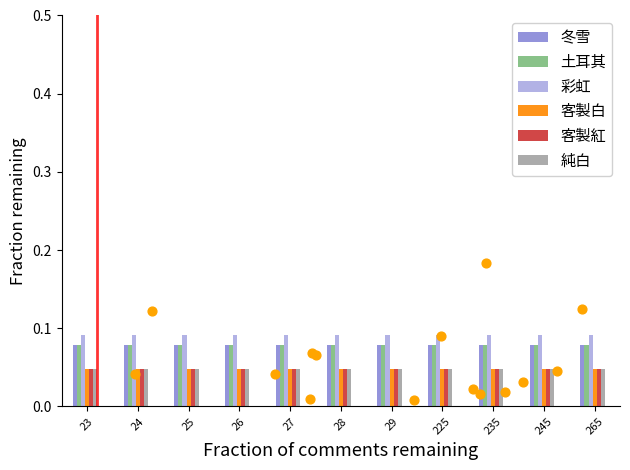

What are all the series names shown in the legend?

冬雪, 土耳其, 彩虹, 客製白, 客製紅, 純白